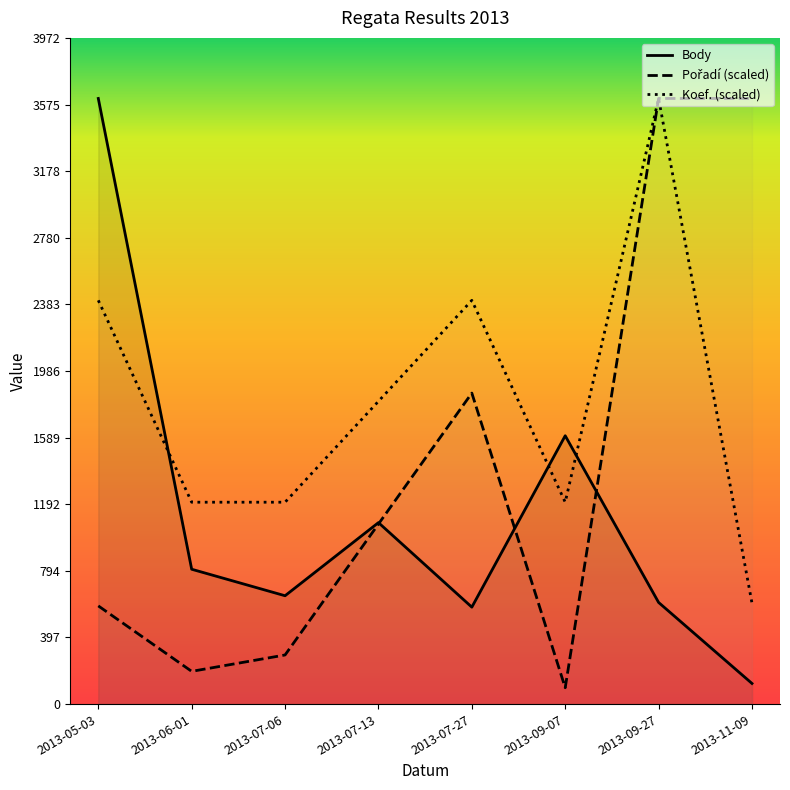

Rank the series by their maximum value, from highest to lowest.

Body, Pořadí, Koef.